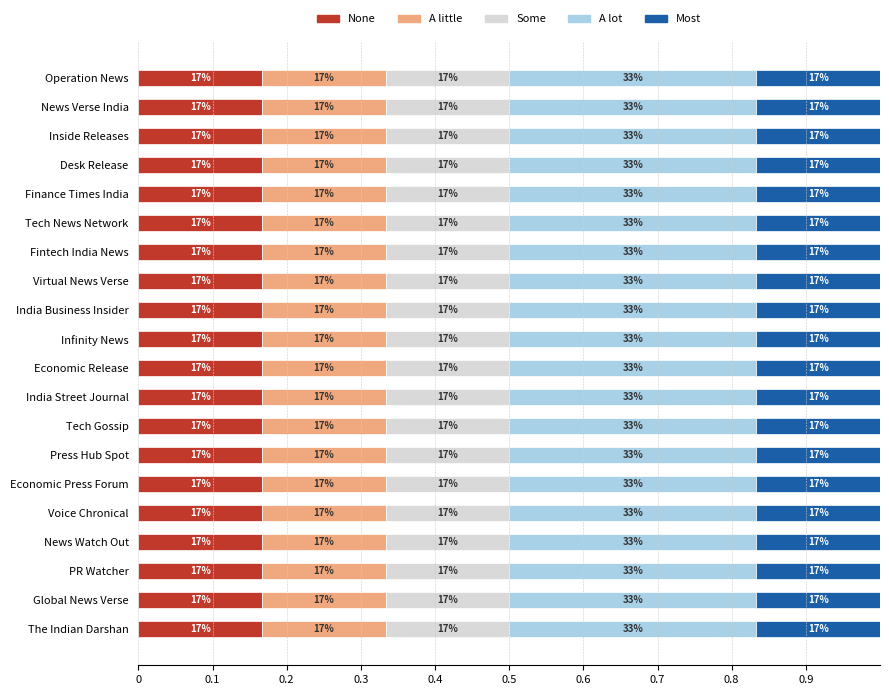

What are all the series names shown in the legend?

None, A little, Some, A lot, Most